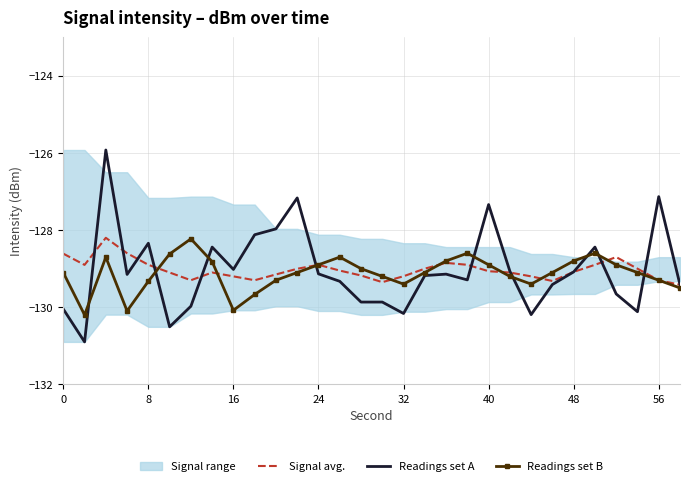

At how many categories does at least one series exceed -130?

30